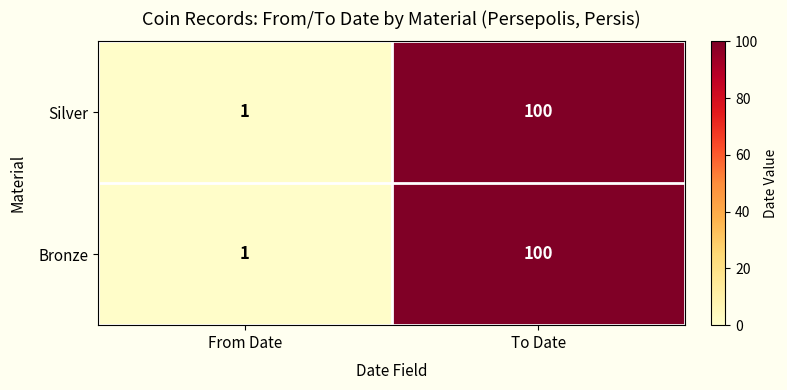

At which category is the sum across all series the highest?

To Date